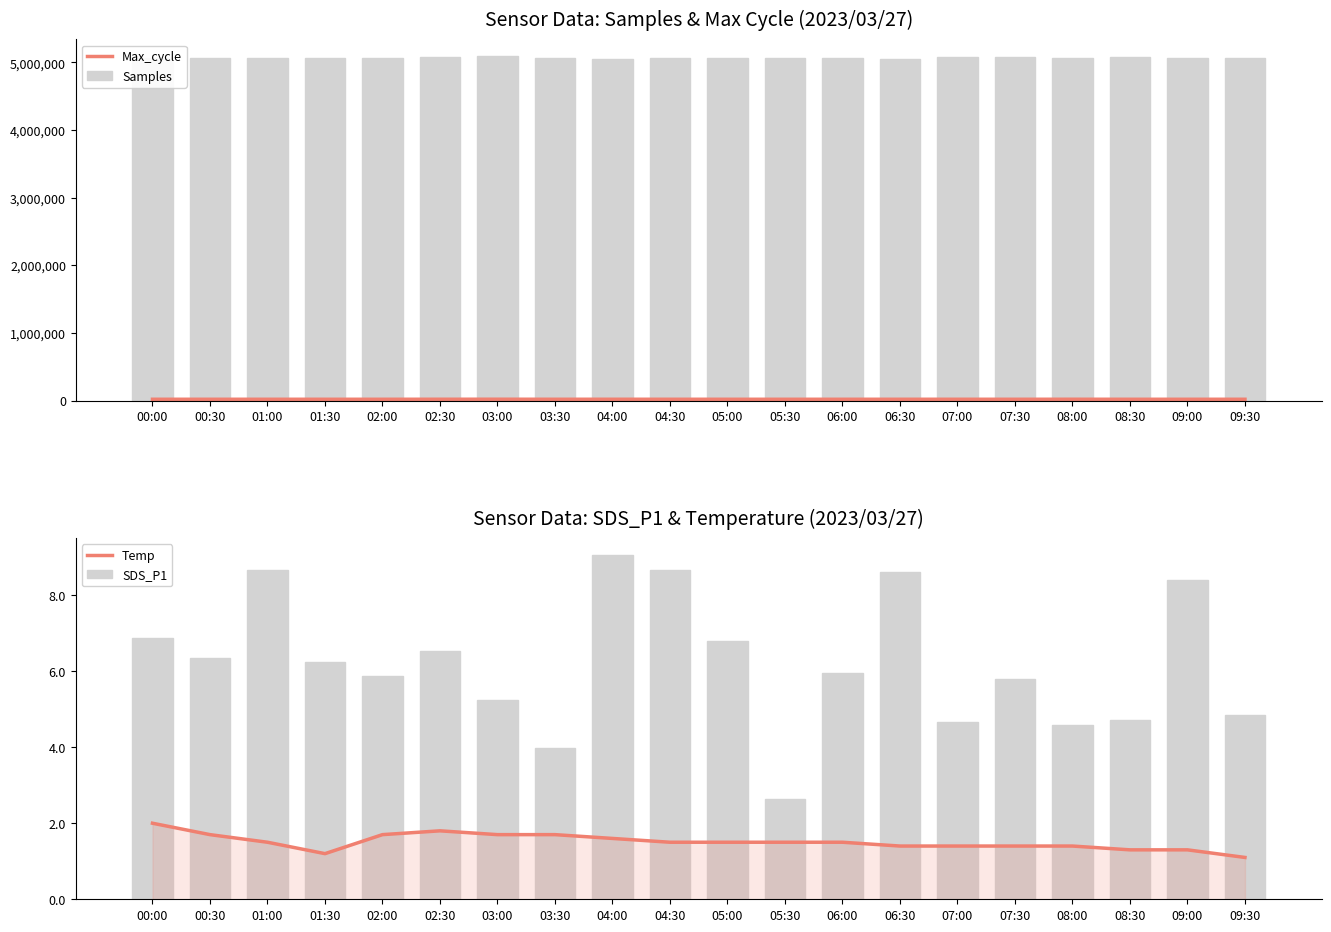

Which series has the largest total across all categories?

Samples